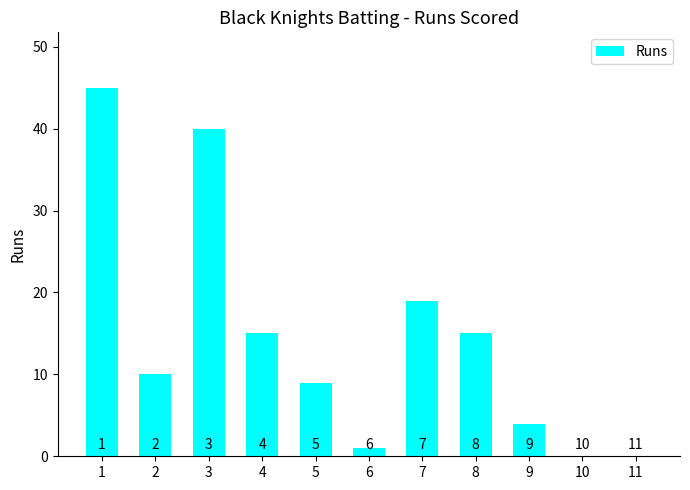

Approximately how many times larger is the value at 4 compared to 7?

0.8